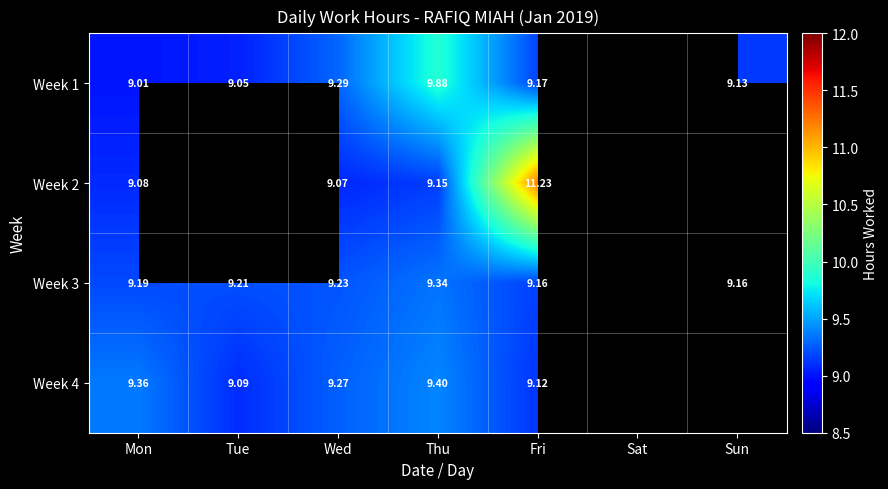

The value of Week 3 at Mon is 9.2. True or false?

True